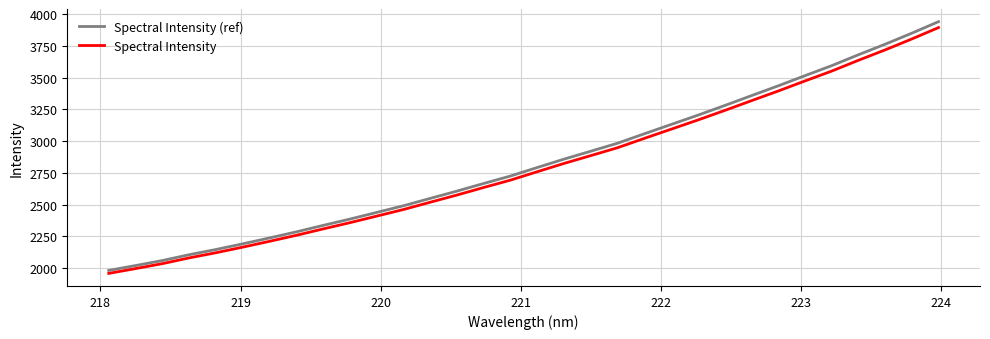

Which series has the widest spread of values?

Spectral Intensity (ref)